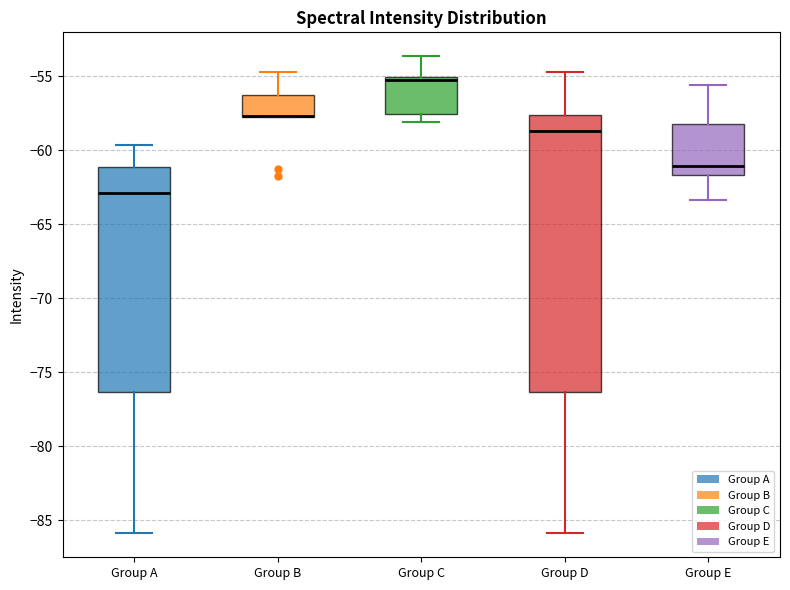

Where is the lower edge of the box for Group D on the y-axis? The values are not printed on the chart, so give them approximately, as read against the axis.

-76.5